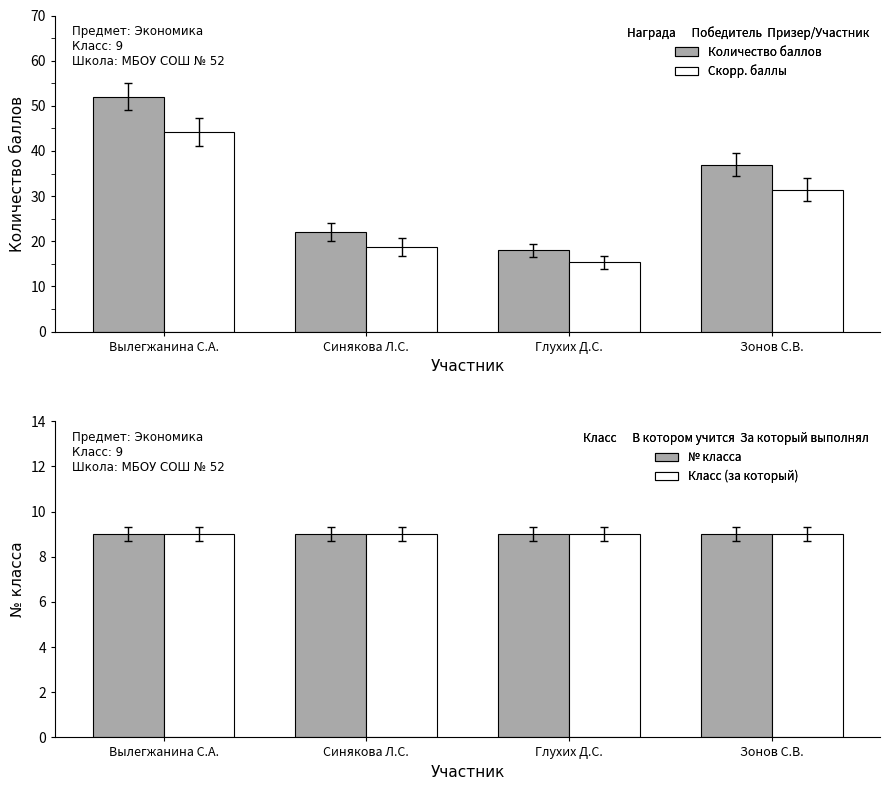

What position from the left is Вылегжанина С.А.?

1